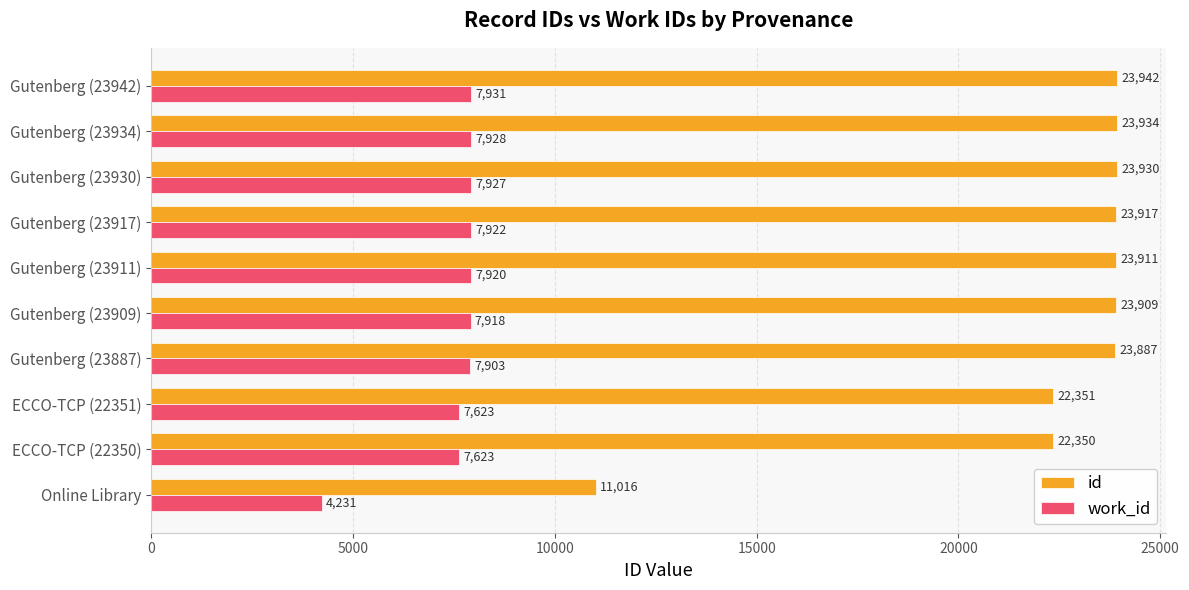

Rank the series by their maximum value, from lowest to highest.

work_id, id